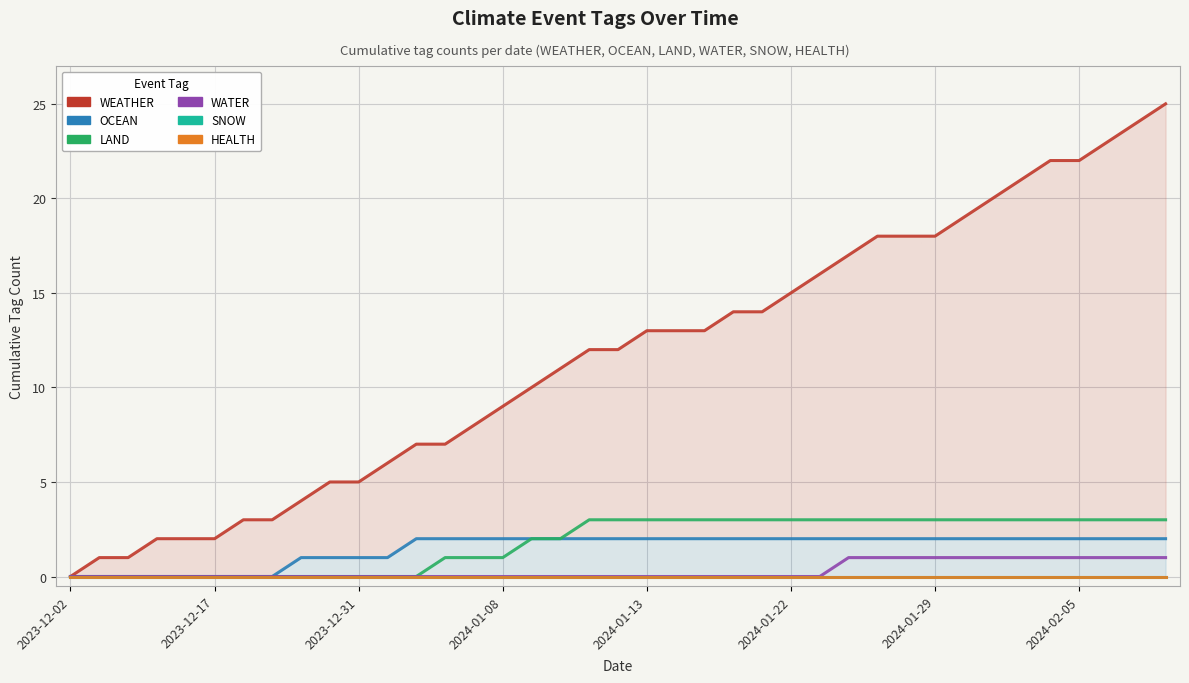

What is the difference between the highest and lowest values at 37?

24